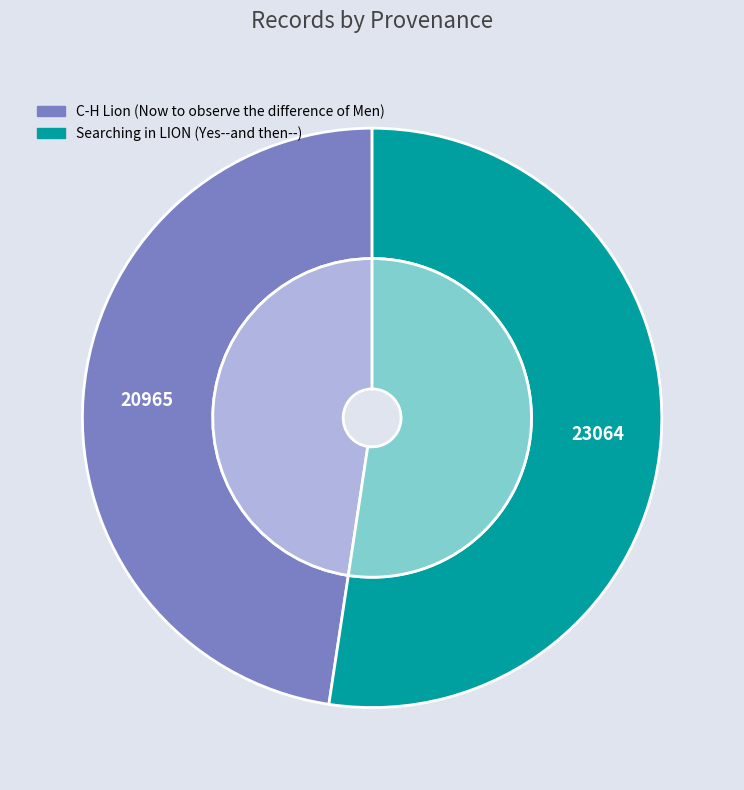

To the nearest percent, what percentage of the pie is C-H Lion (Now to observe the difference of Men)?

48%